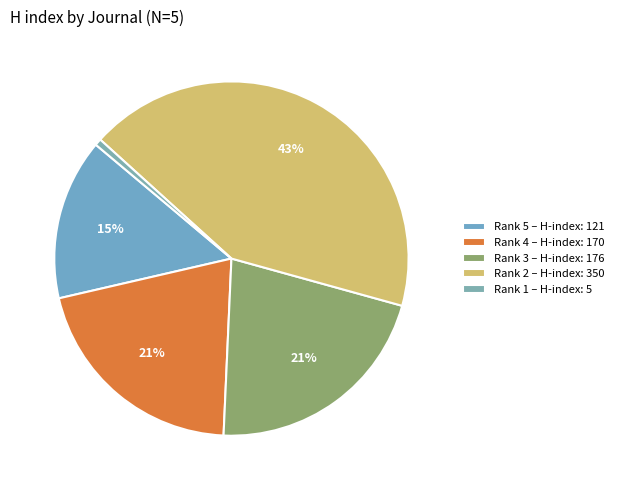

How many slices are in this pie chart?

5